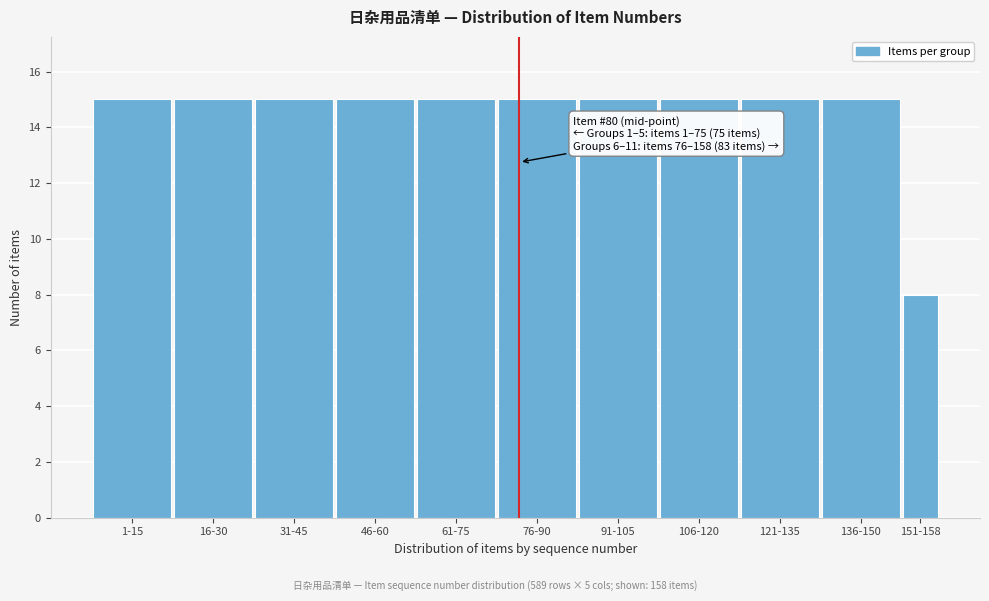

Reading right to left, transcribe all the data shown in this chart.

151-158=8	136-150=15	121-135=15	106-120=15	91-105=15	76-90=15	61-75=15	46-60=15	31-45=15	16-30=15	1-15=15